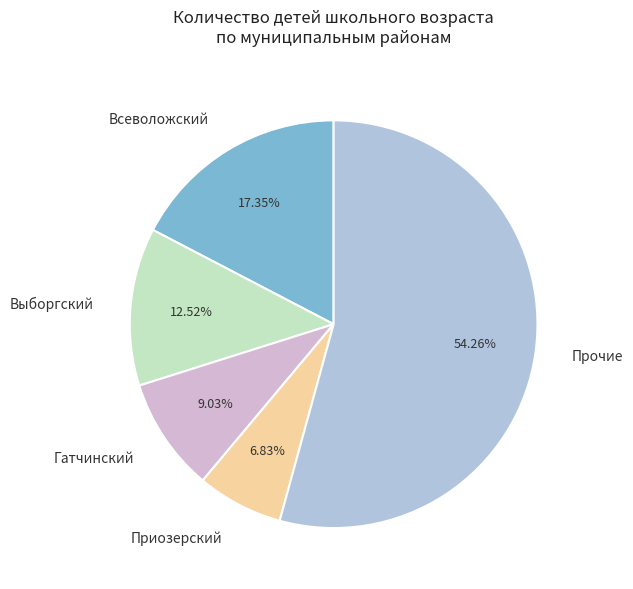

Which slice is the largest?

Прочие